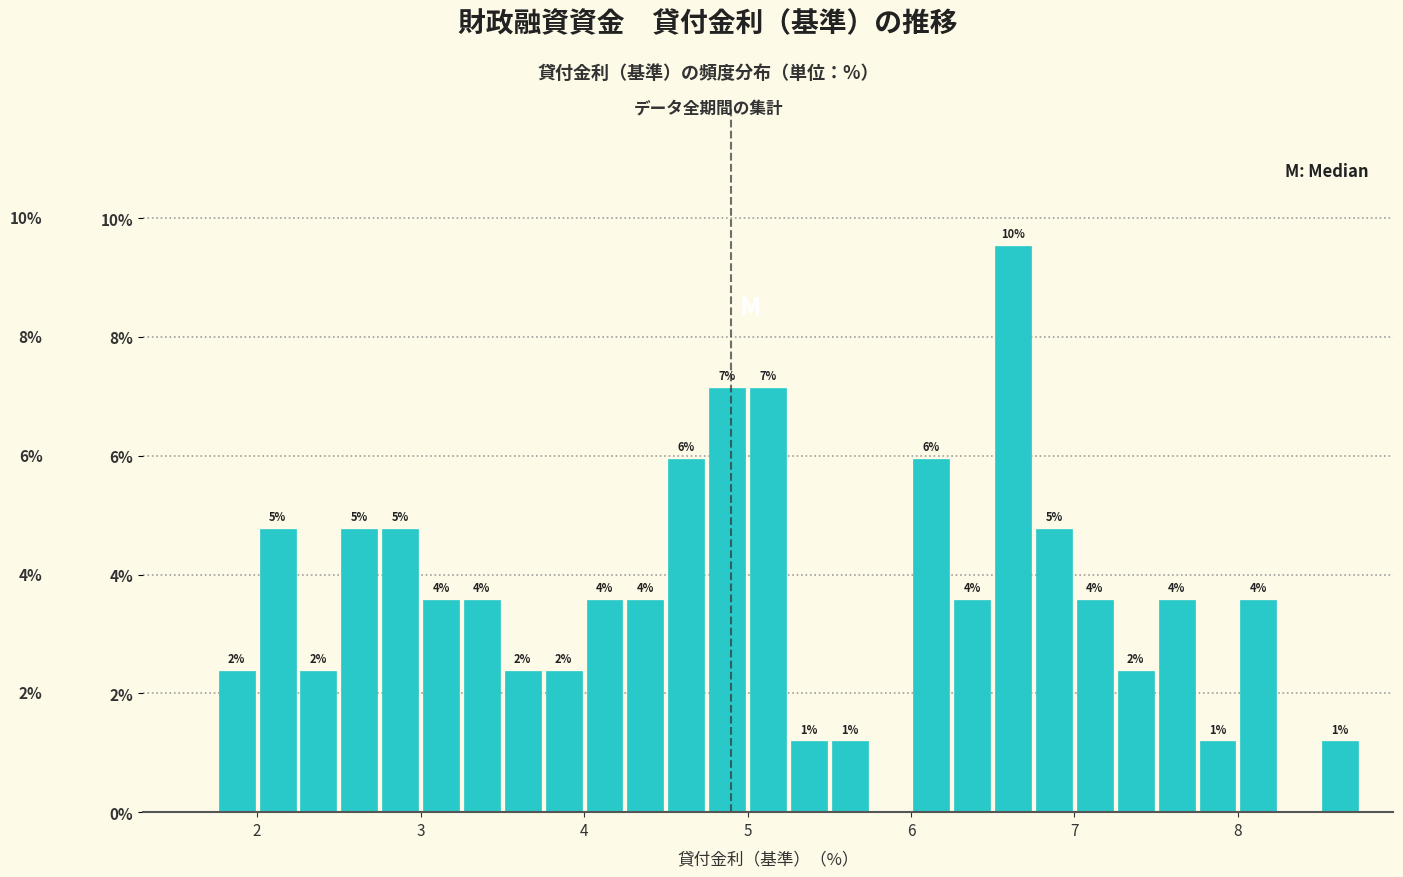

Around what value on the x-axis is the tallest bar? Give the approximate position of its centre, as read against the axis.

6.6